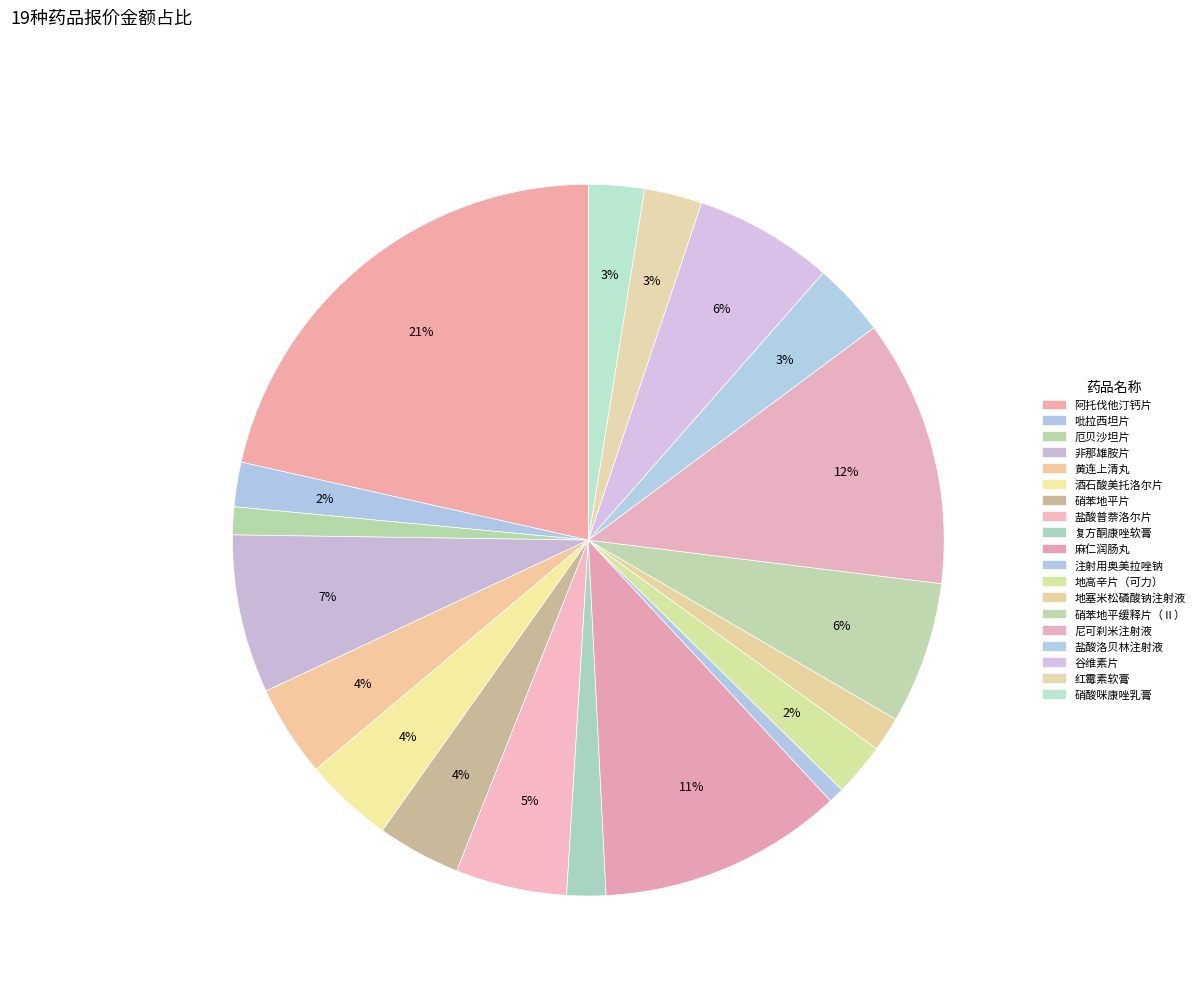

Does any single category account for the majority?

No